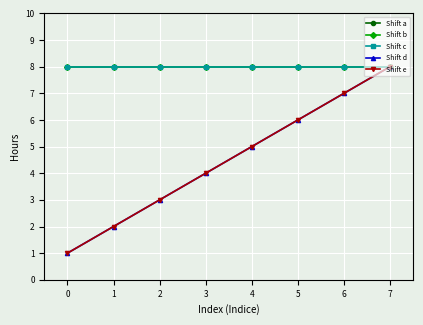

Does the chart have visible grid lines?

Yes